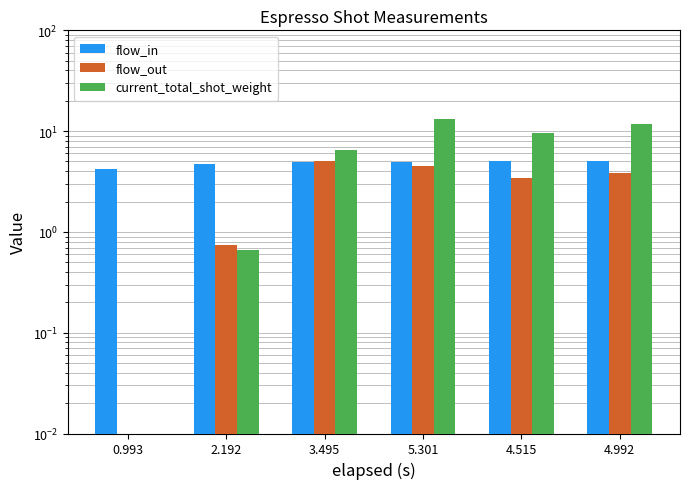

The flow_out series shows 0.7 at 2.192. True or false?

True